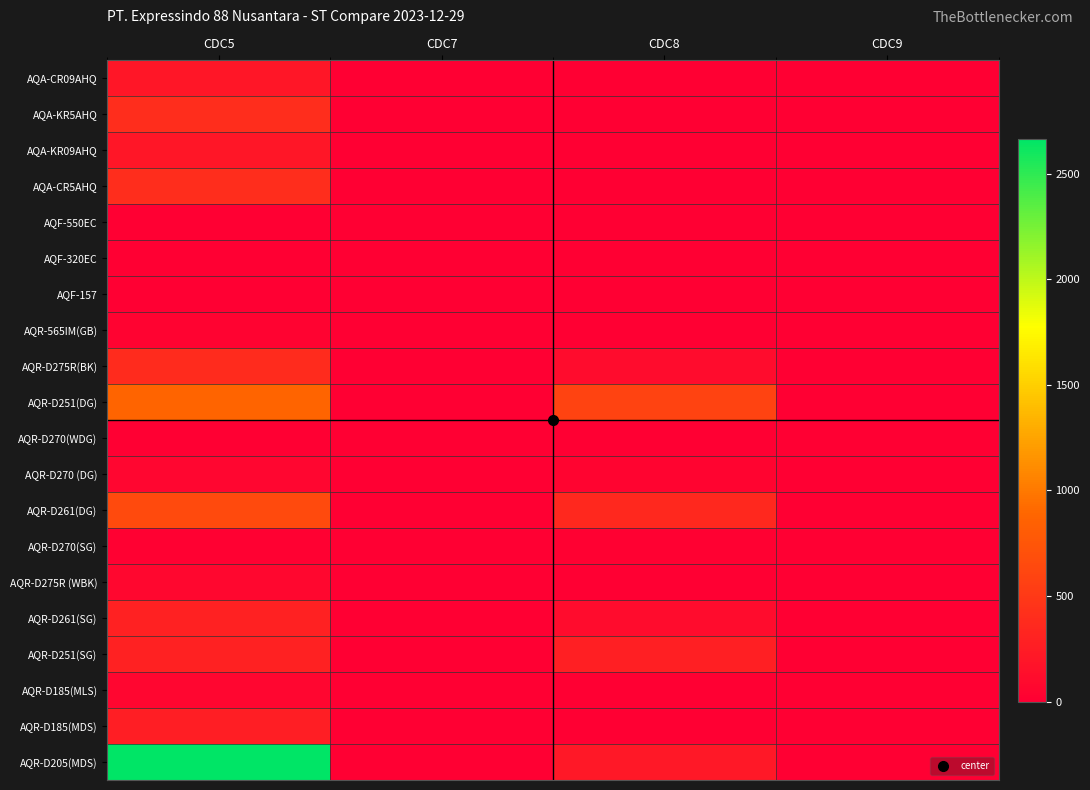

What is the greatest value displayed?

2665